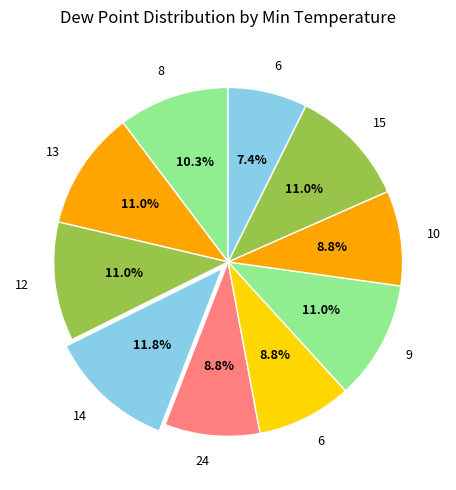

To the nearest percent, what is the difference between the largest and smallest slice percentages?

4%